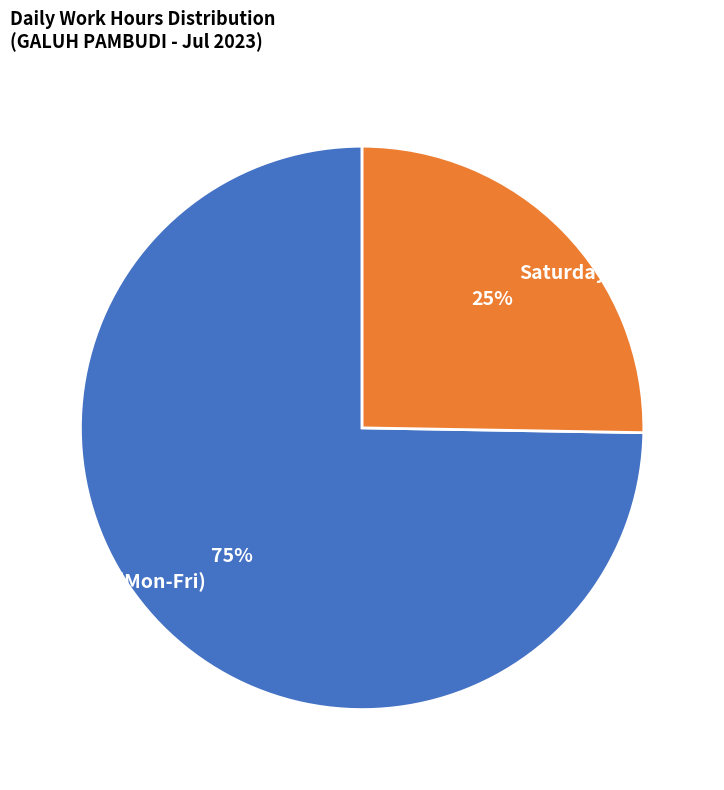

Is the sum of Weekday (Mon-Fri) and Saturday greater than half?

Yes